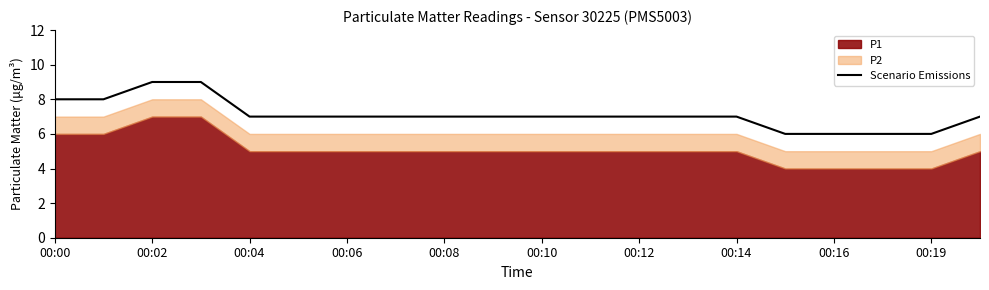

What is the greatest value displayed?

9